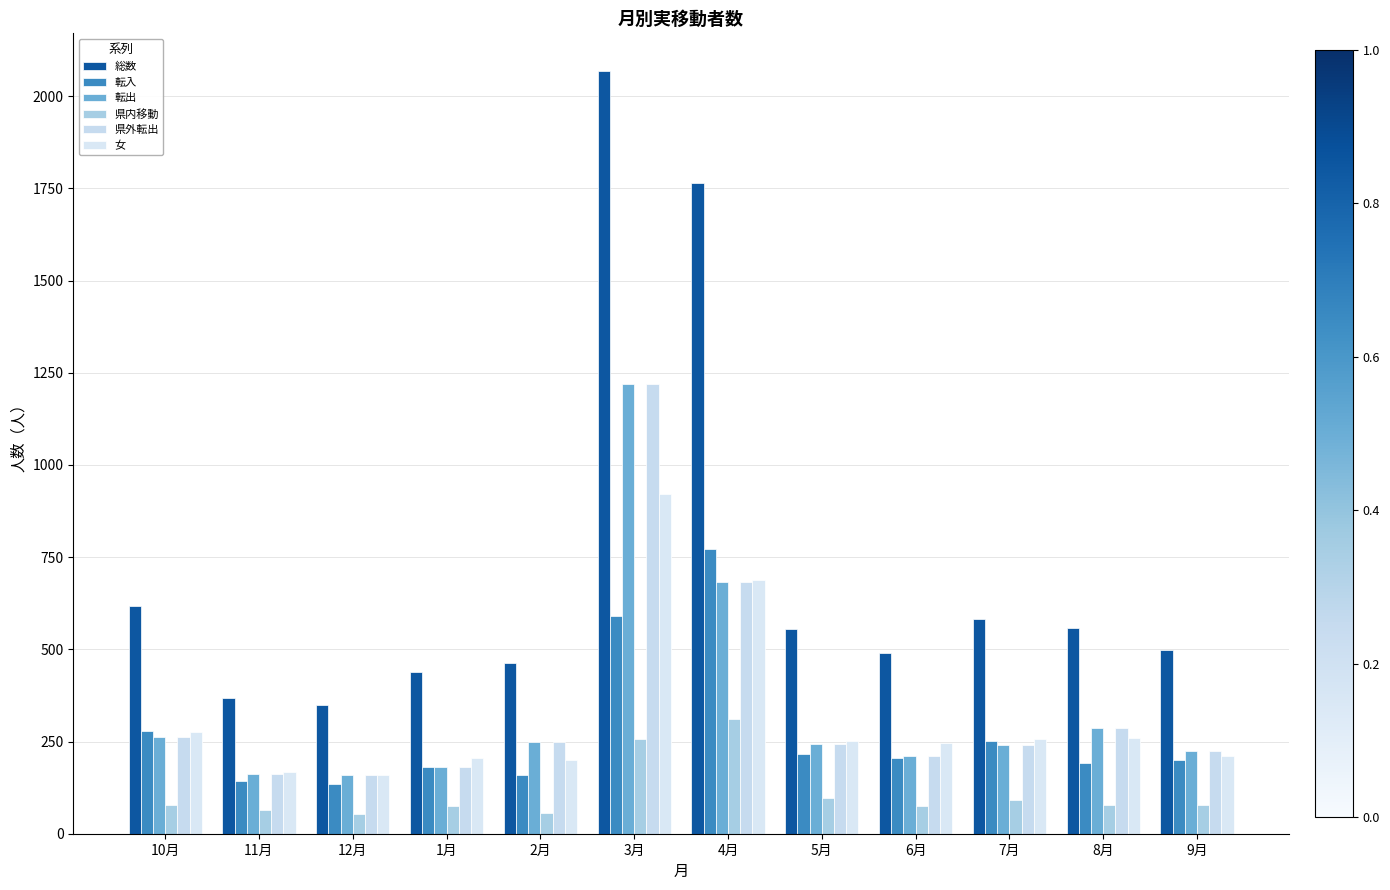

Which series has the largest range (max minus min)?

総数